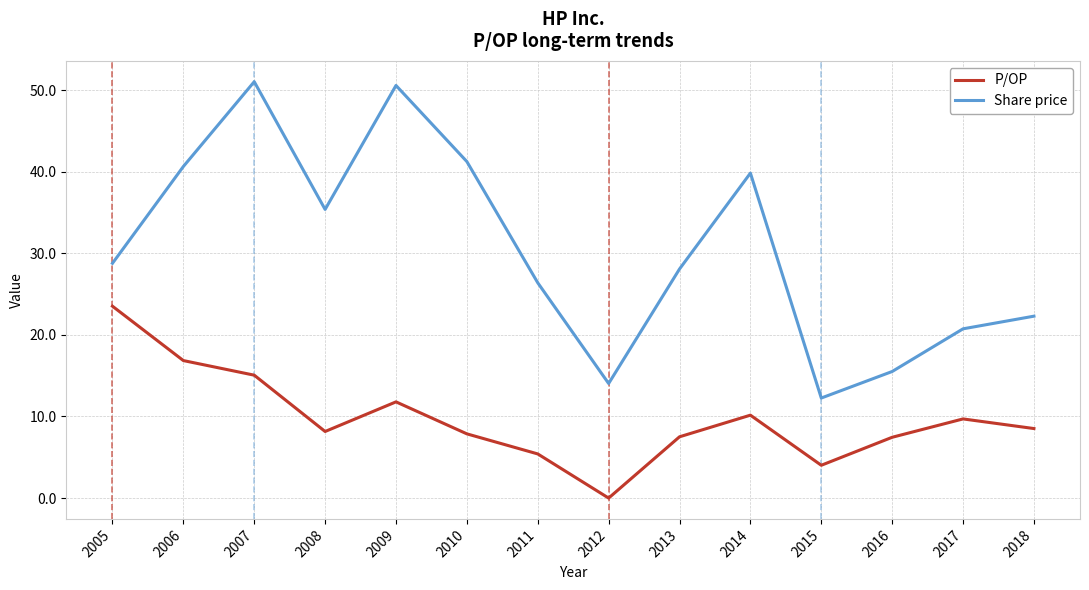

What is the total value across all series at 2005?

52.3